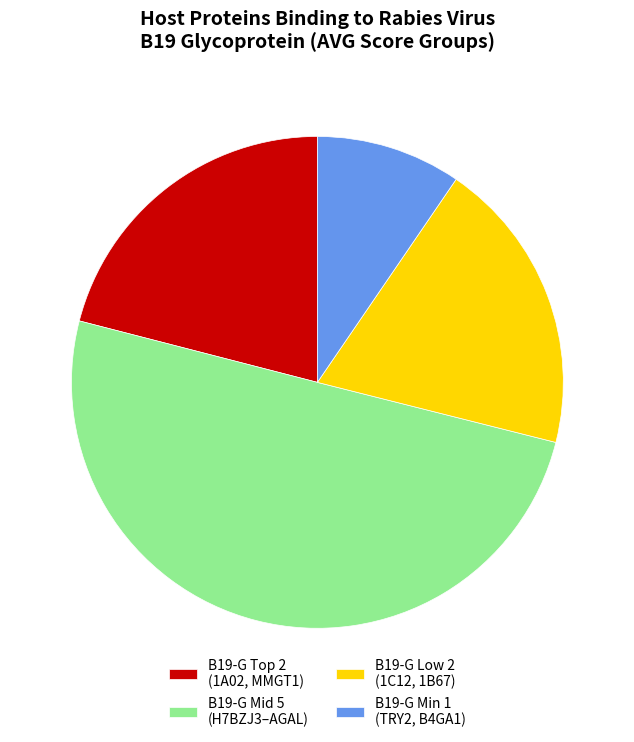

Between B19-G Min 1 (TRY2, B4GA1) and B19-G Mid 5 (H7BZJ3–AGAL), which is larger?

B19-G Mid 5 (H7BZJ3–AGAL)